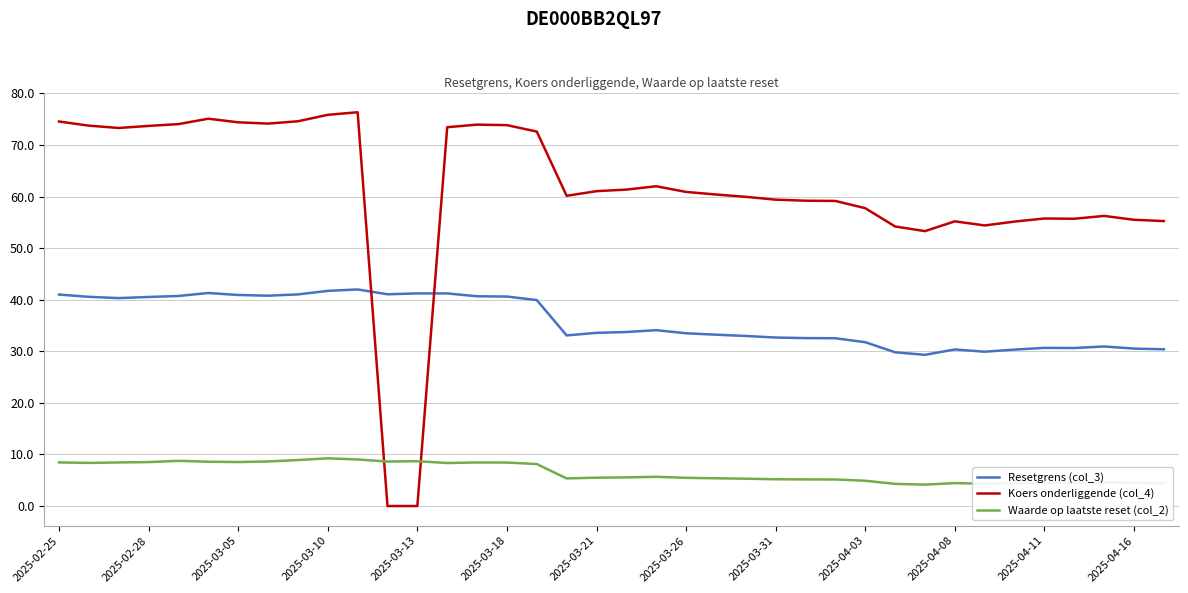

Which series has the largest total across all categories?

Koers onderliggende (col_4)